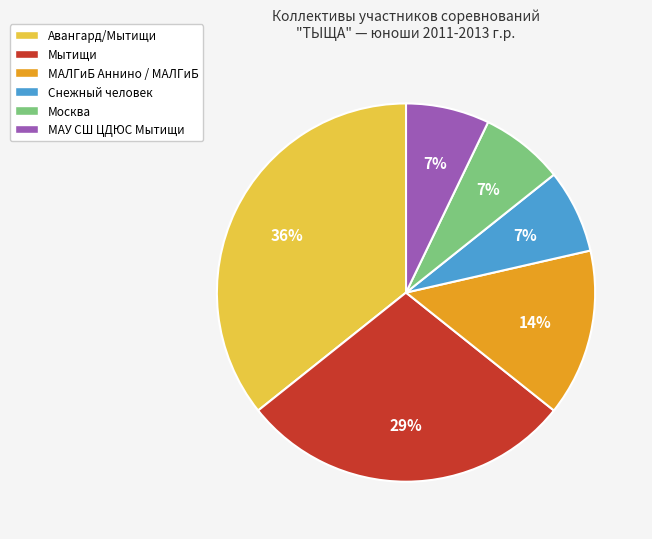

To the nearest percent, what is the average slice percentage?

17%